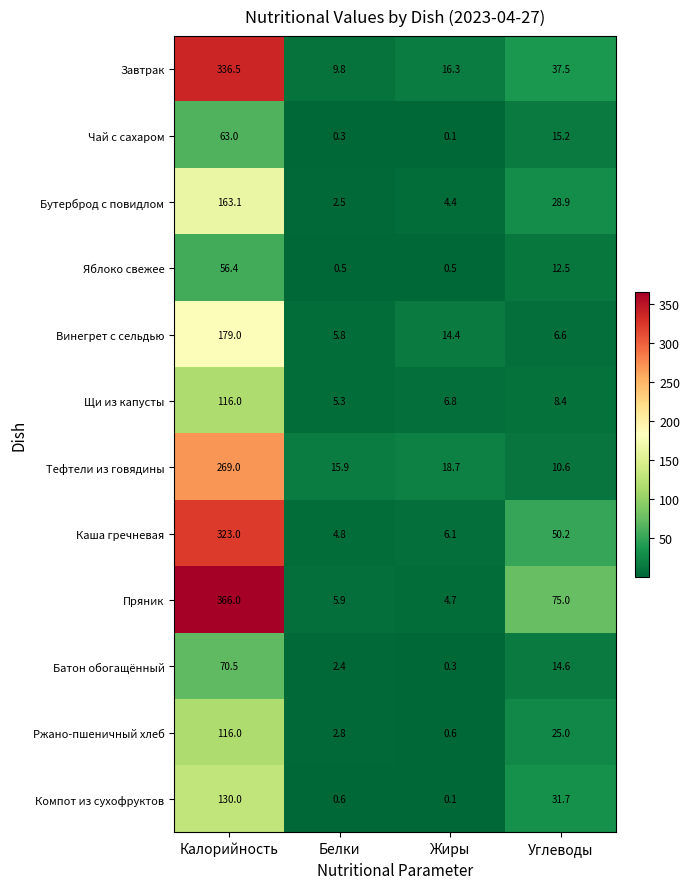

What is the difference between the second highest and second lowest values in the Каша гречневая series?

44.1